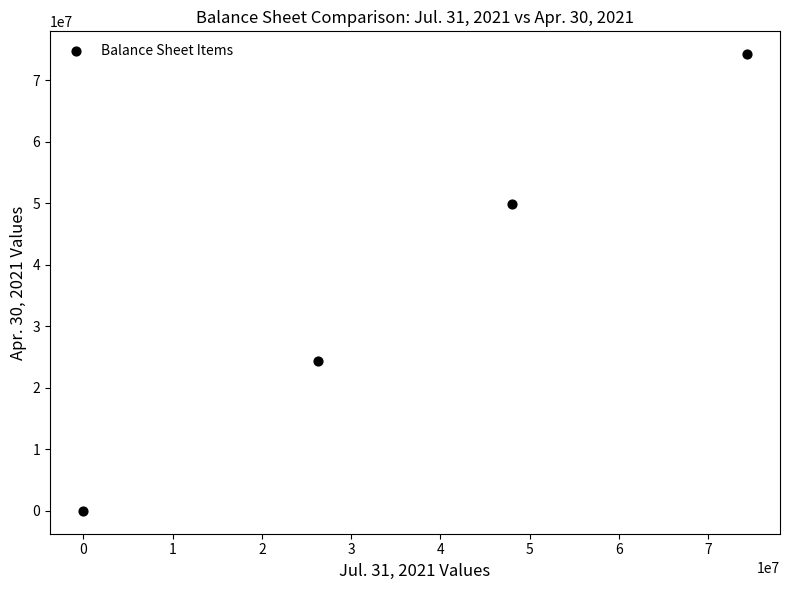

What is the average Y value?

37111090